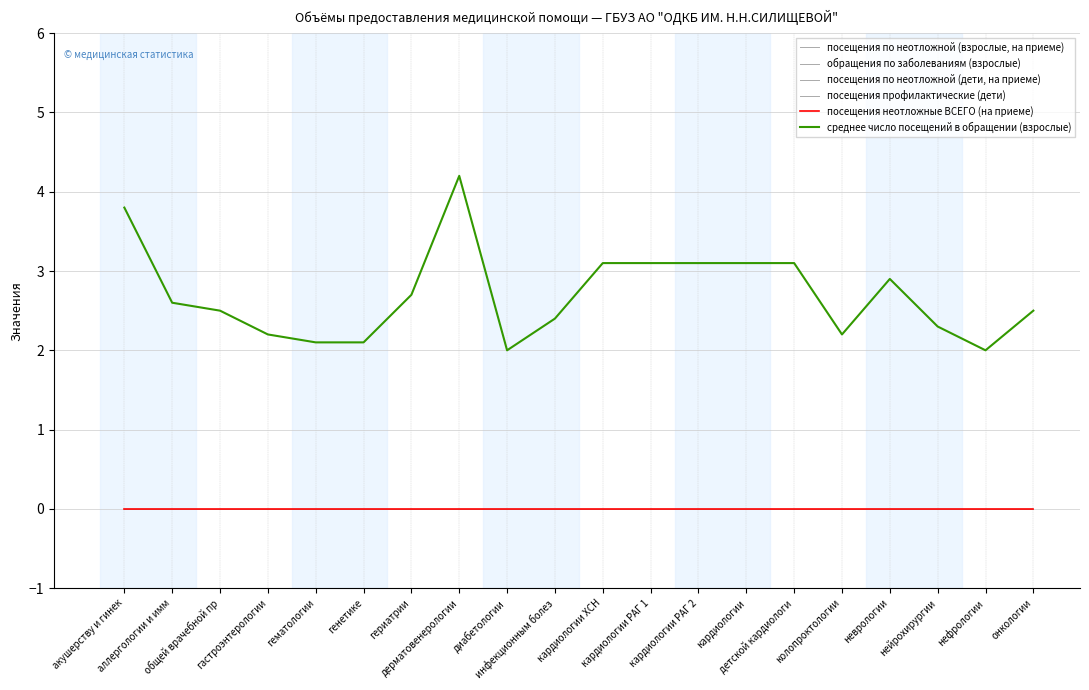

Is this an area chart (filled region under the line)?

No